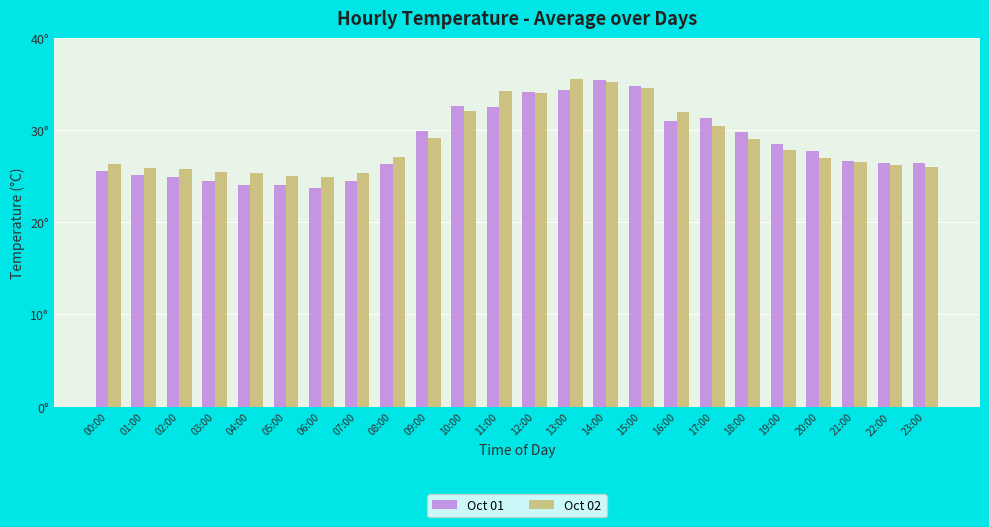

Which series has the largest total across all categories?

Oct 02